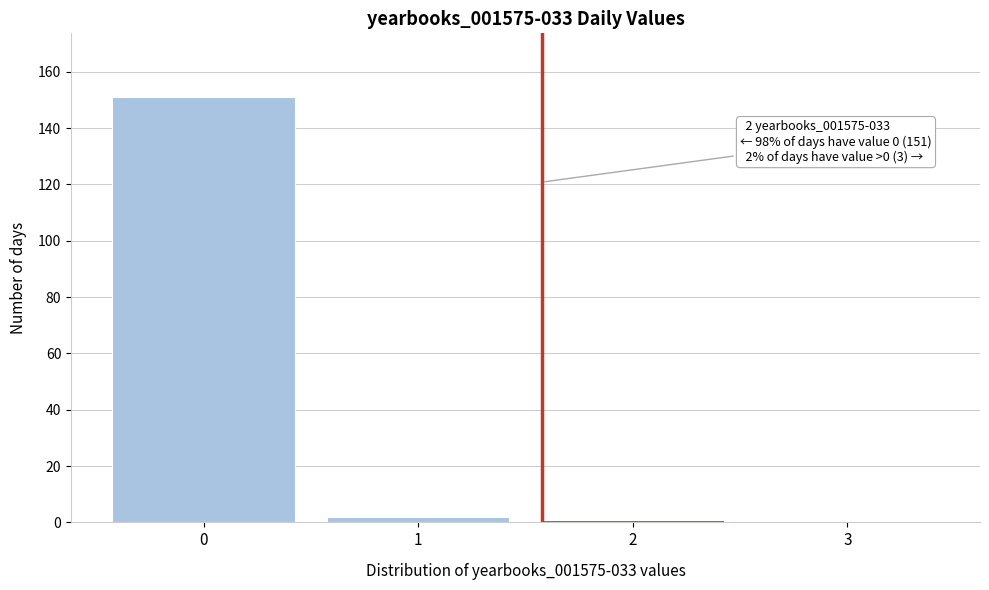

Reading left to right, list all the values displayed in this chart.

0=151	1=2	2=1	3=0